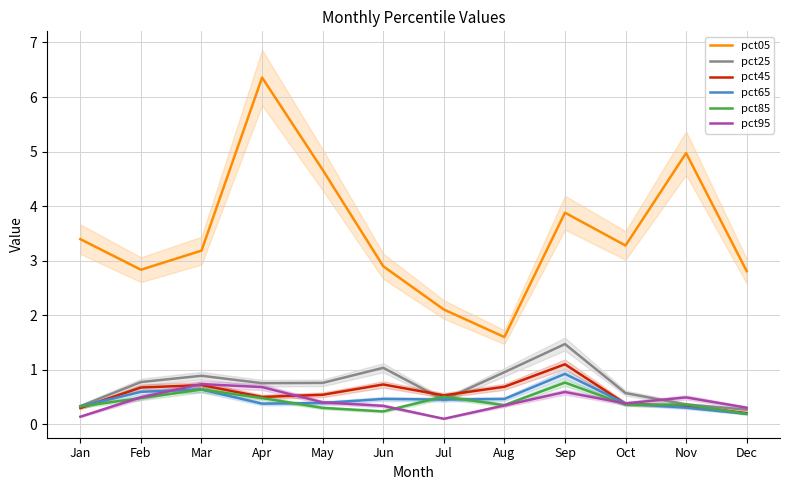

What is the difference between the maximum and minimum values in the pct25 series?

1.2